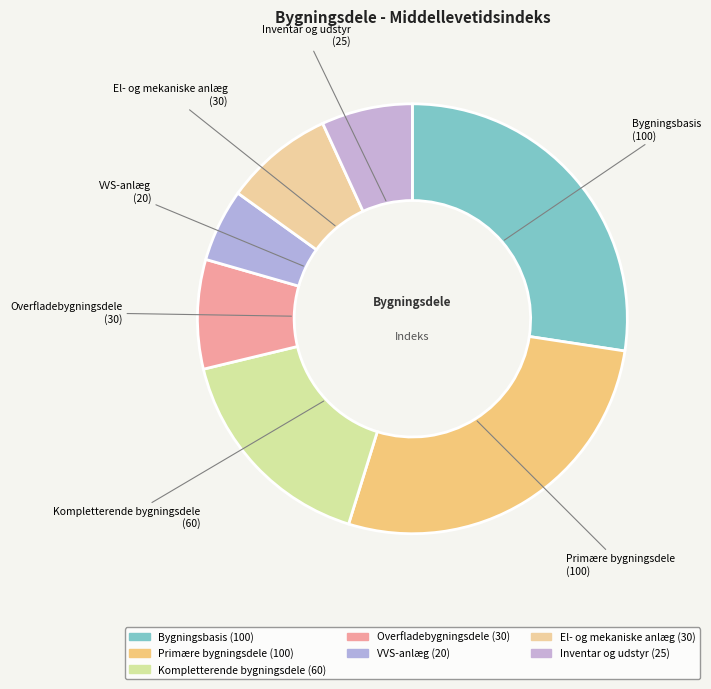

How many segments does this pie chart have?

7